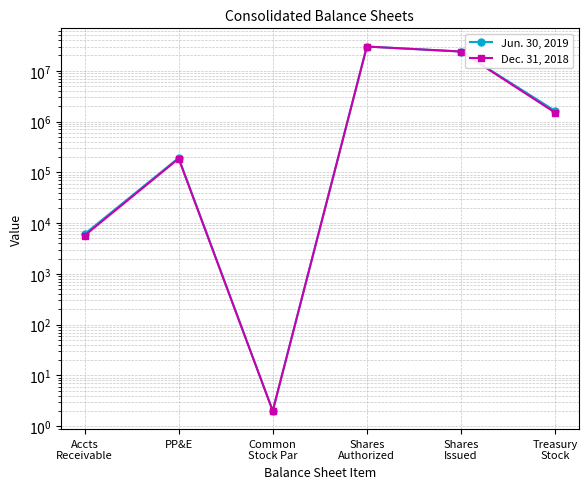

List the series in order of their peak value, highest first.

Jun. 30, 2019, Dec. 31, 2018